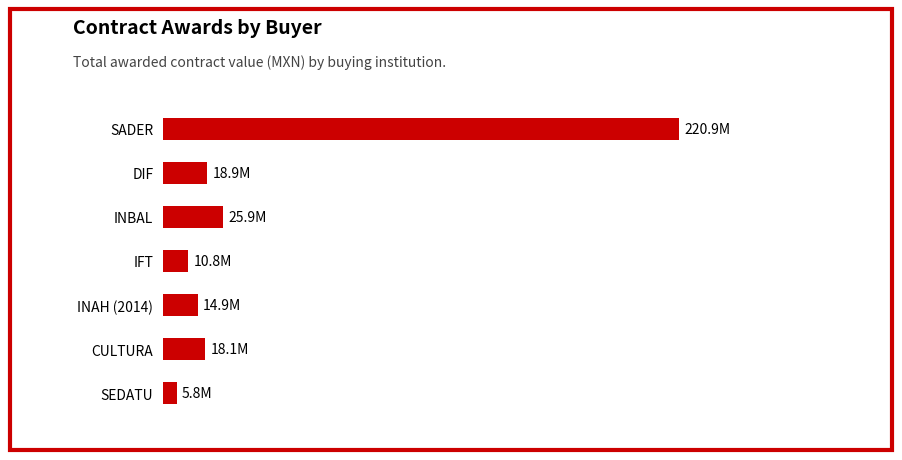

Are the bars horizontal?

Yes